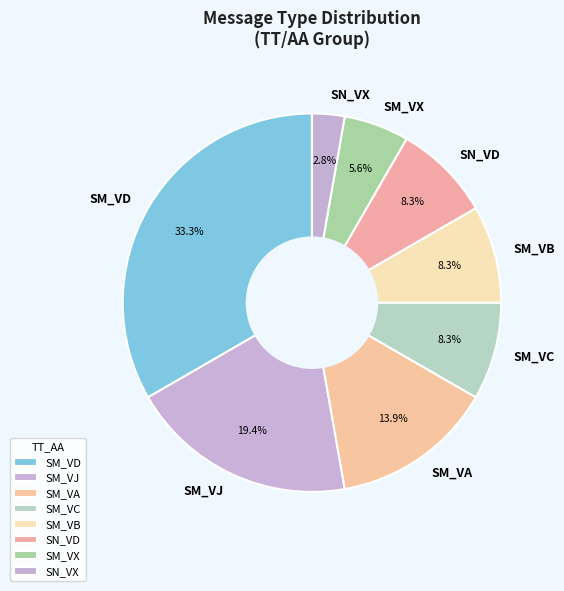

Which slice is the largest?

SM_VD